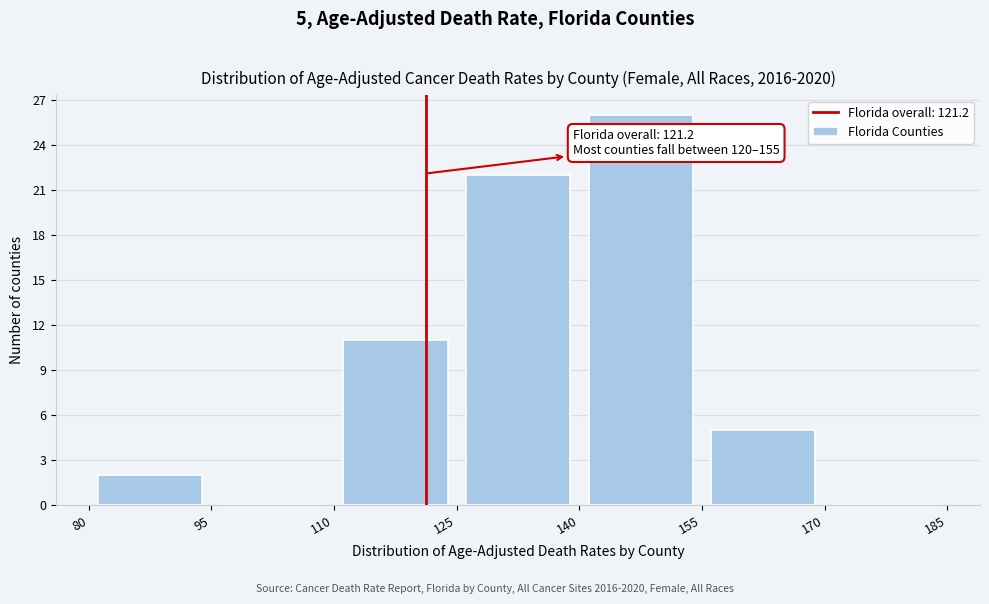

Over which range of the x-axis is the bar tallest?

140 to 155